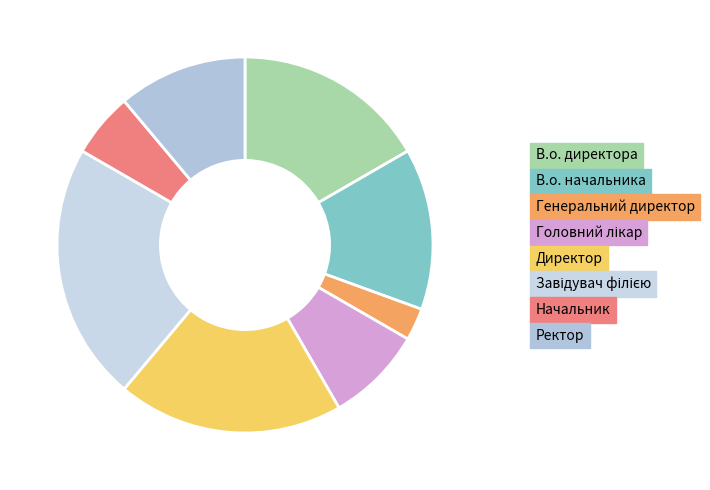

To the nearest percent, what is the combined percentage of В.о. директора and Директор?

36%